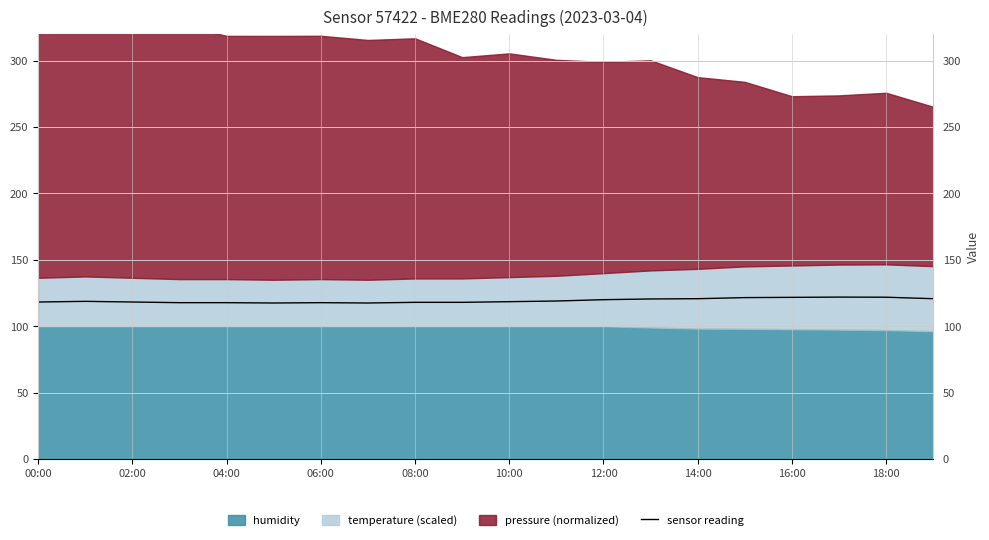

What is the difference between the maximum and minimum values?

4.5